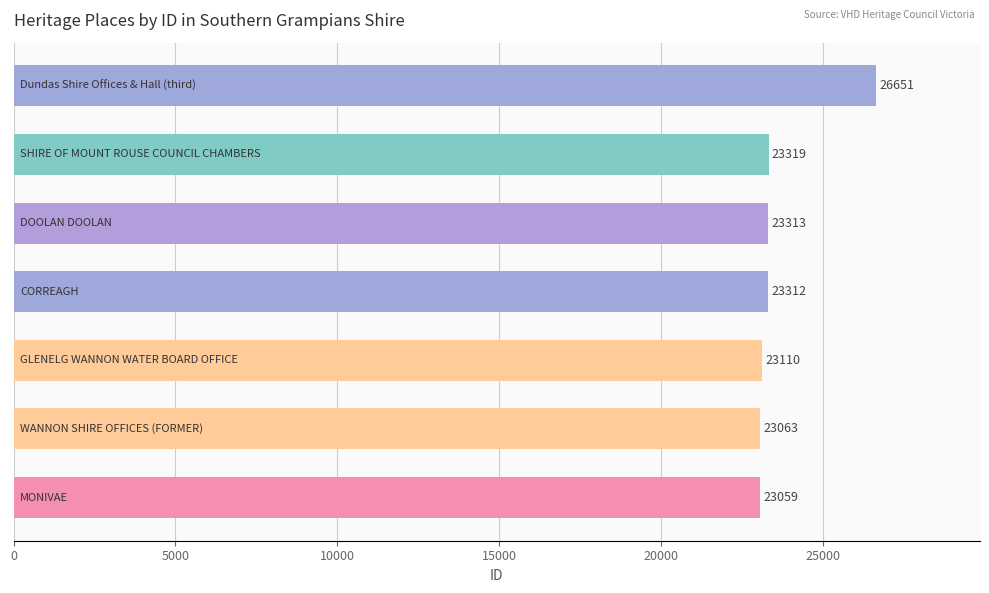

What is the sum of all values?

165827